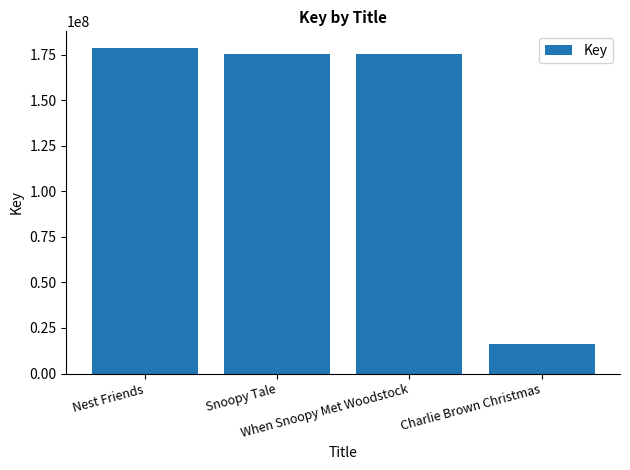

How many categories are shown in the chart?

4